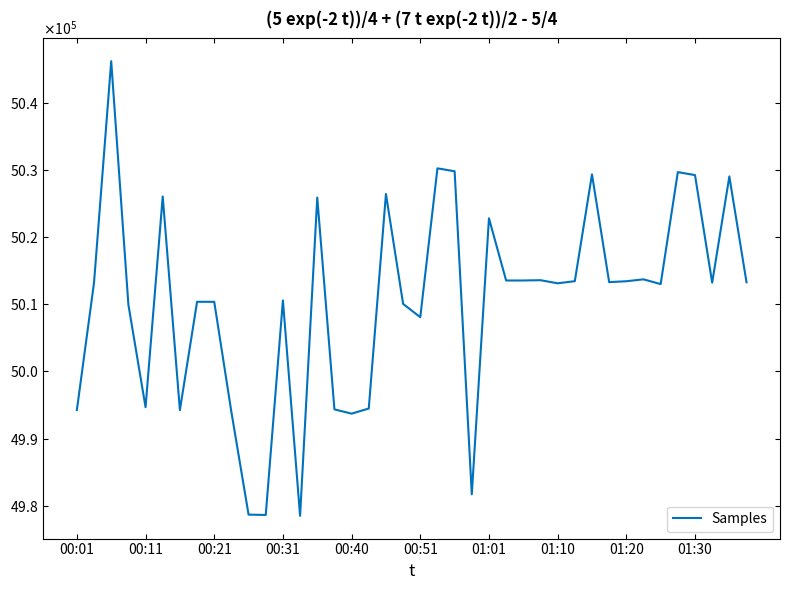

Does the chart display data point markers on the line(s)?

No